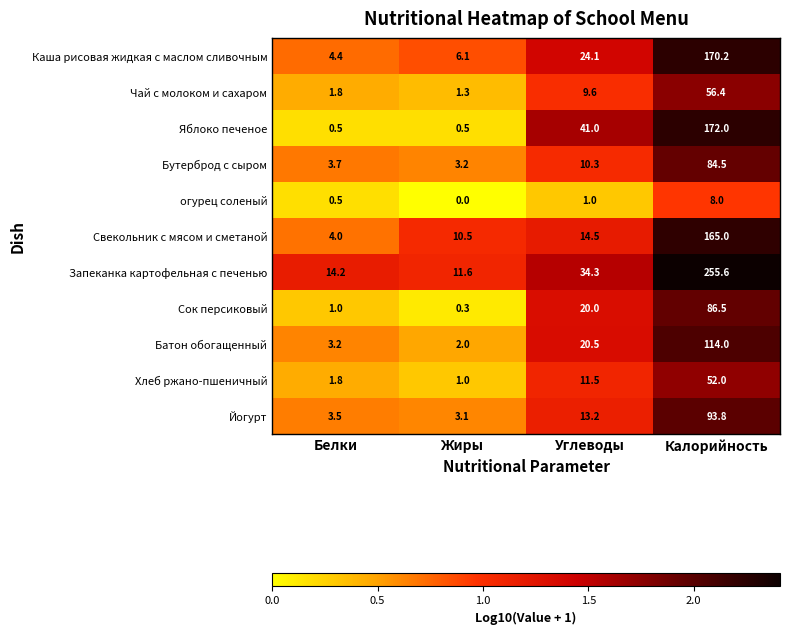

Is it true that Запеканка картофельная с печенью equals 53.2 at Углеводы?

False